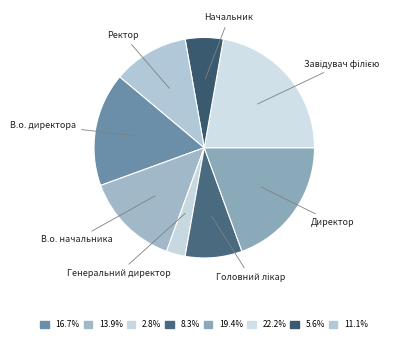

Is there a majority slice in this chart?

No